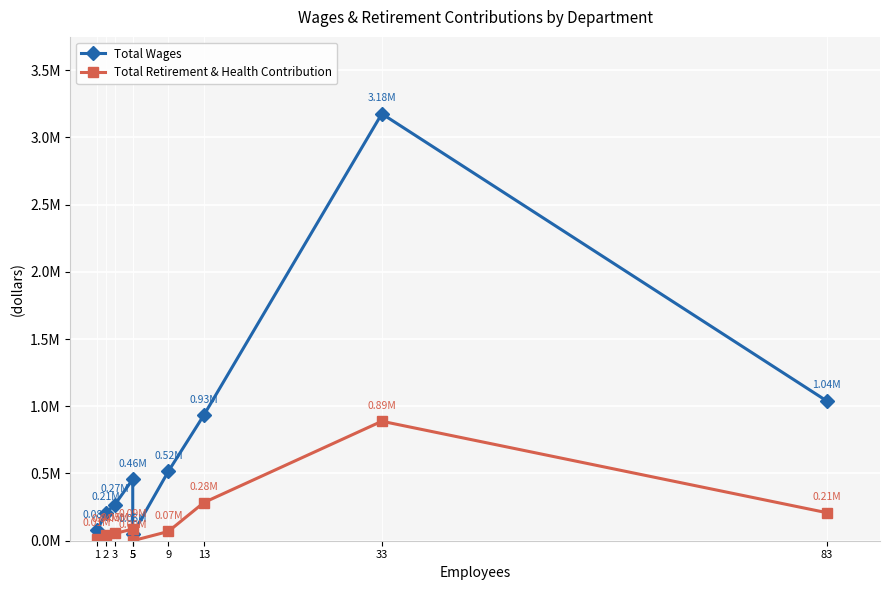

What is the total value across all series at 3?

323415